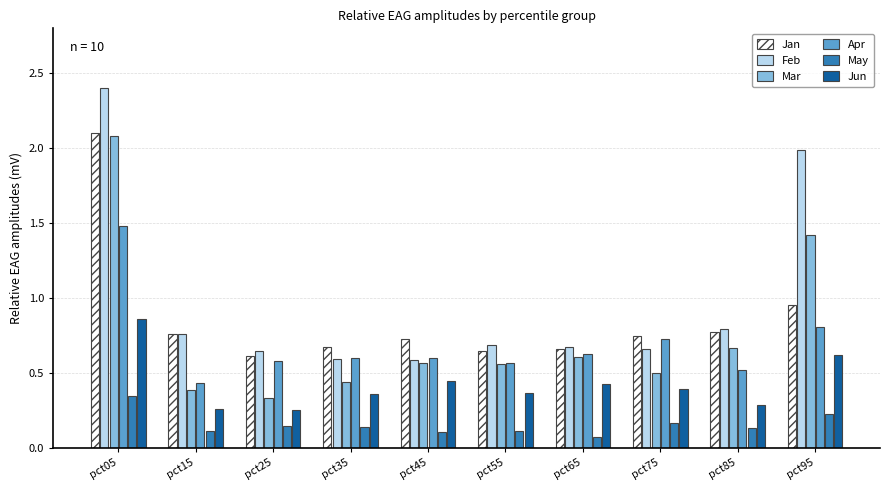

The Jan series shows 0.6 at pct55. True or false?

True